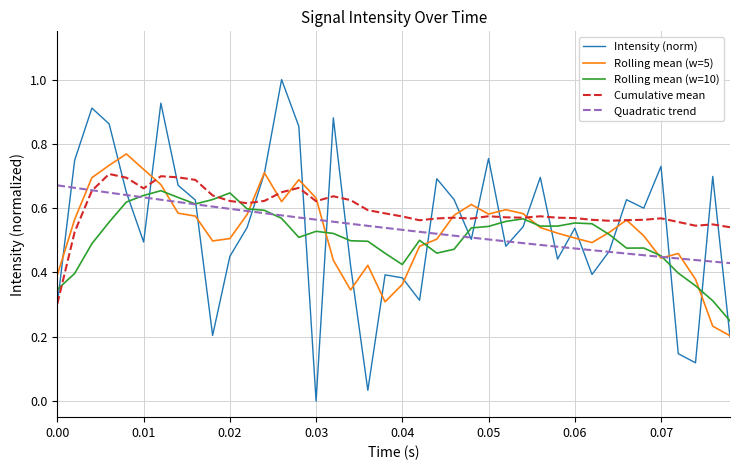

Which series has the largest range (max minus min)?

Intensity (norm)